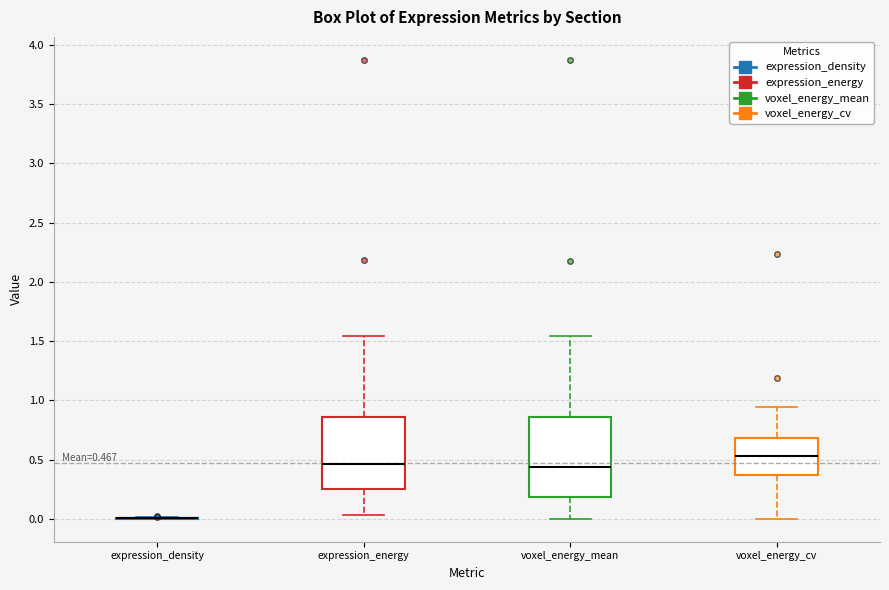

Comparing the boxes themselves (not the whiskers), which one is the tallest?

voxel_energy_mean